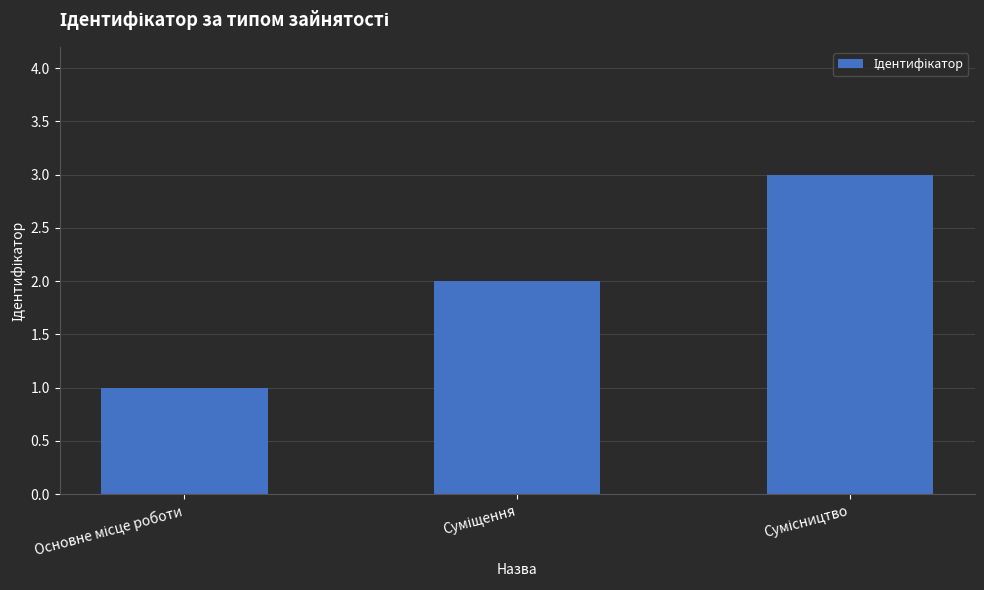

What is the sum of all values?

6